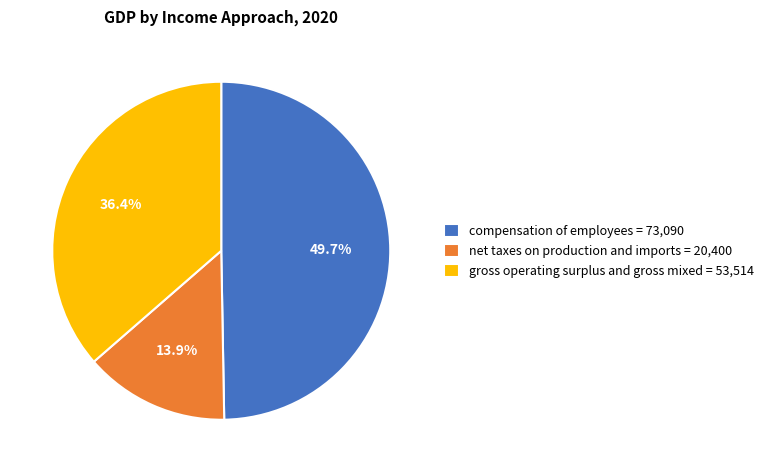

To the nearest percent, what portion does gross operating surplus and gross mixed represent?

36%